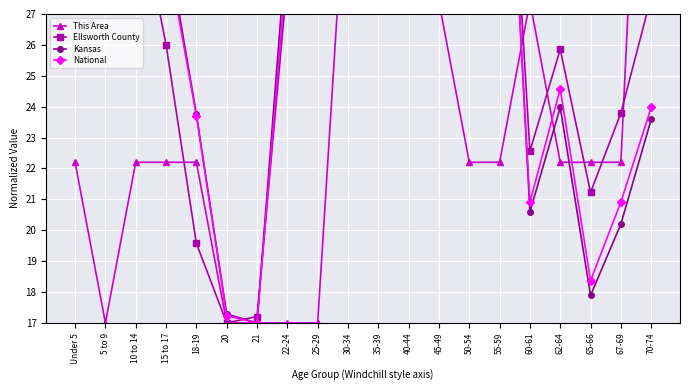

Rank the series by their maximum value, from lowest to highest.

This Area, Ellsworth County, Kansas, National